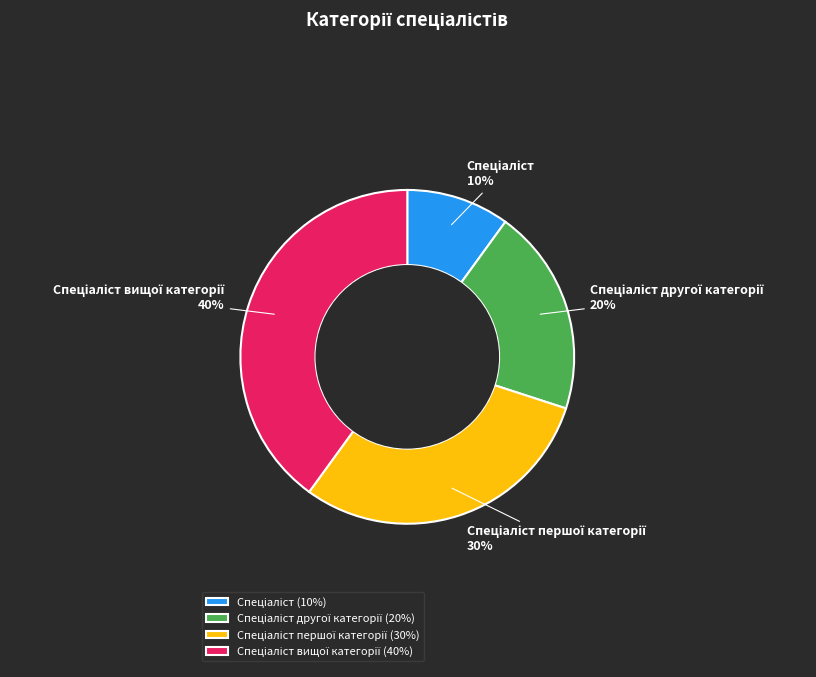

To the nearest percent, what is the difference between the largest and smallest slice percentages?

30%